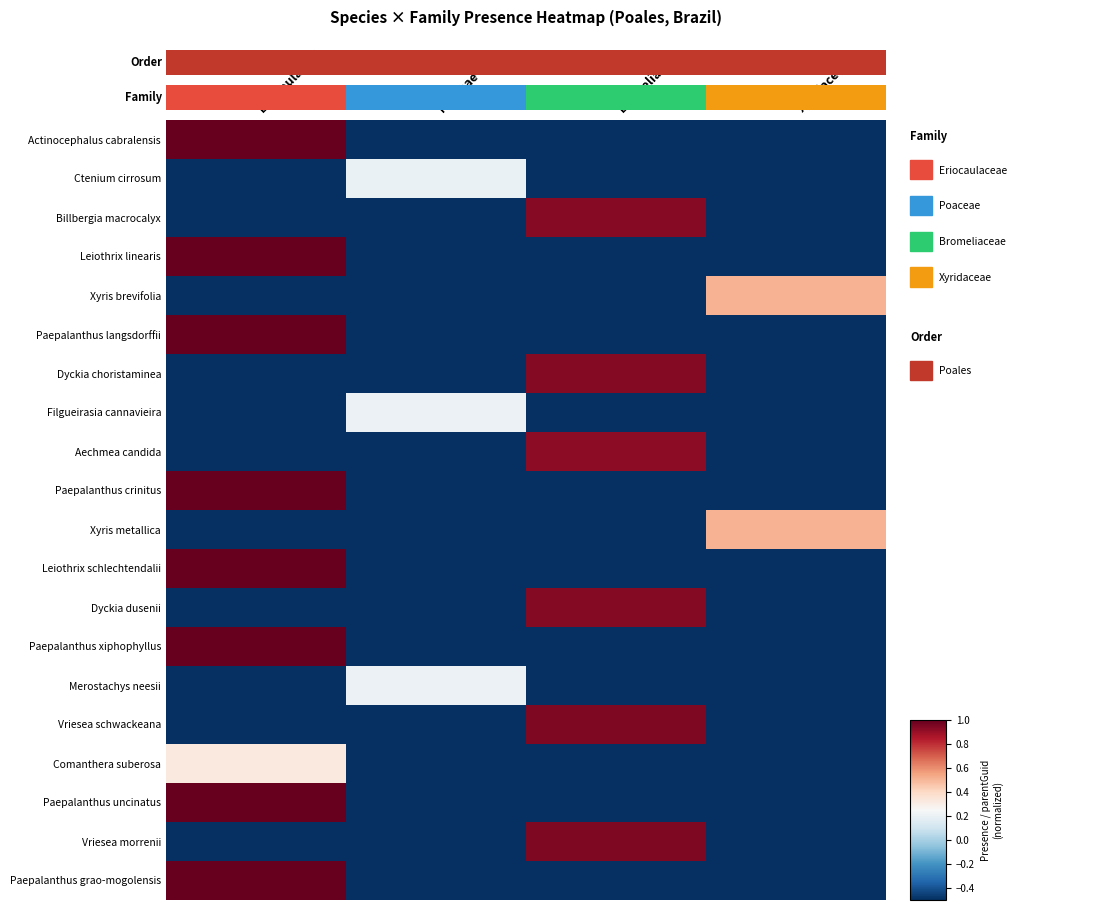

What is the sum of the Vriesea schwackeana values at Bromeliaceae and Poaceae?

0.5